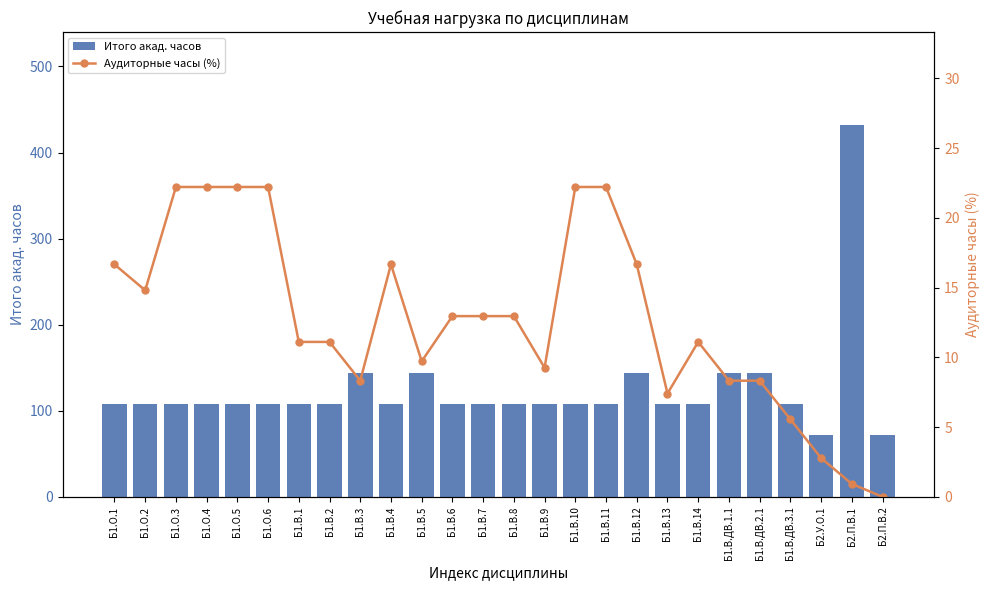

True or false: Итого акад. часов has a value of 169.5 at Б1.О.4.

False